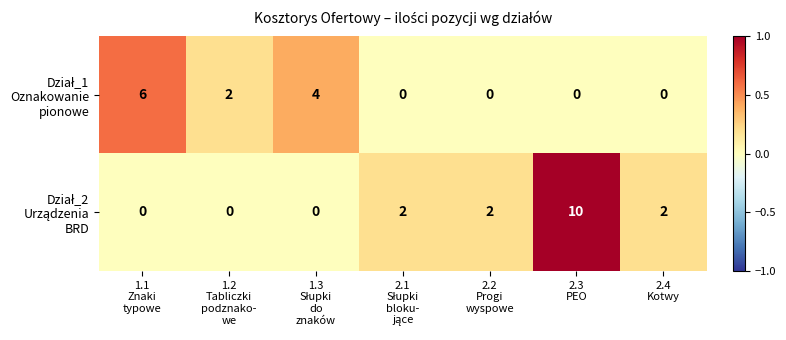

Count the number of data series in this chart.

2